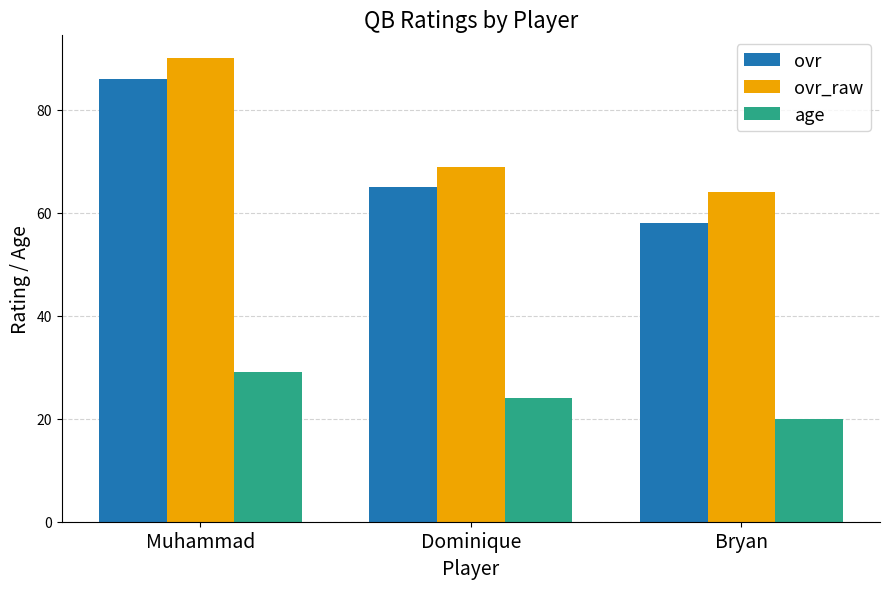

What is the difference between the maximum and minimum values in the ovr_raw series?

26